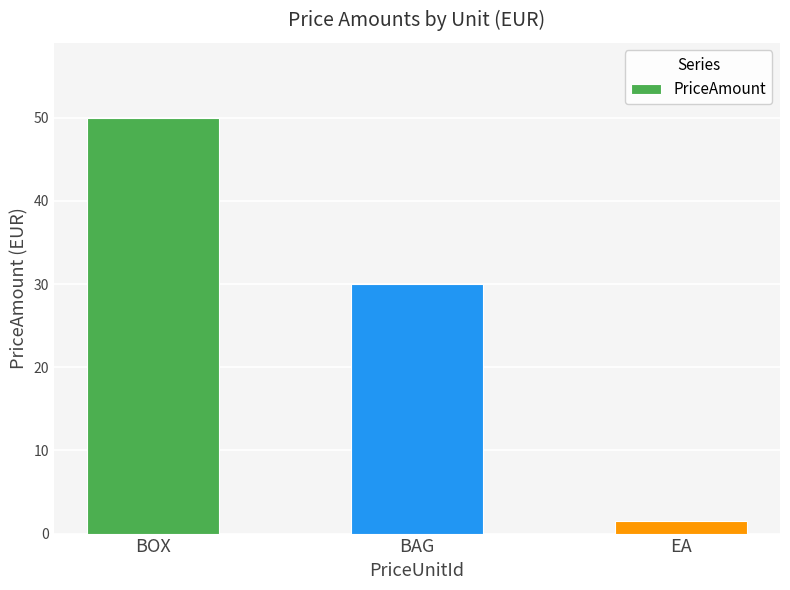

Where does the data first go above 30?

BOX